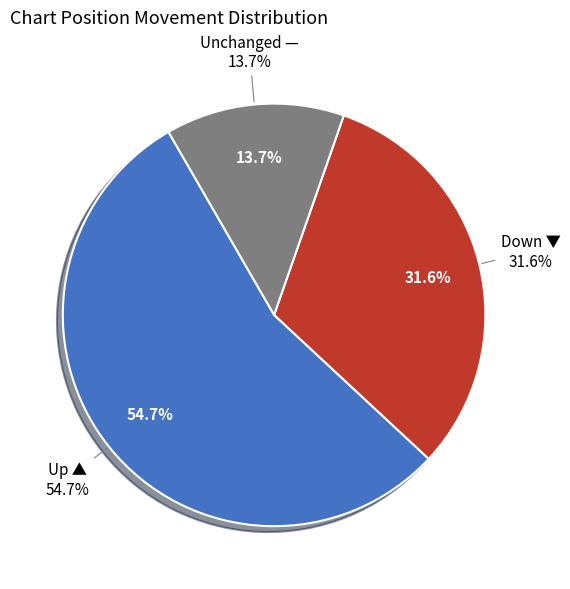

To the nearest percent, what is the difference between the down and up slice percentages?

23%